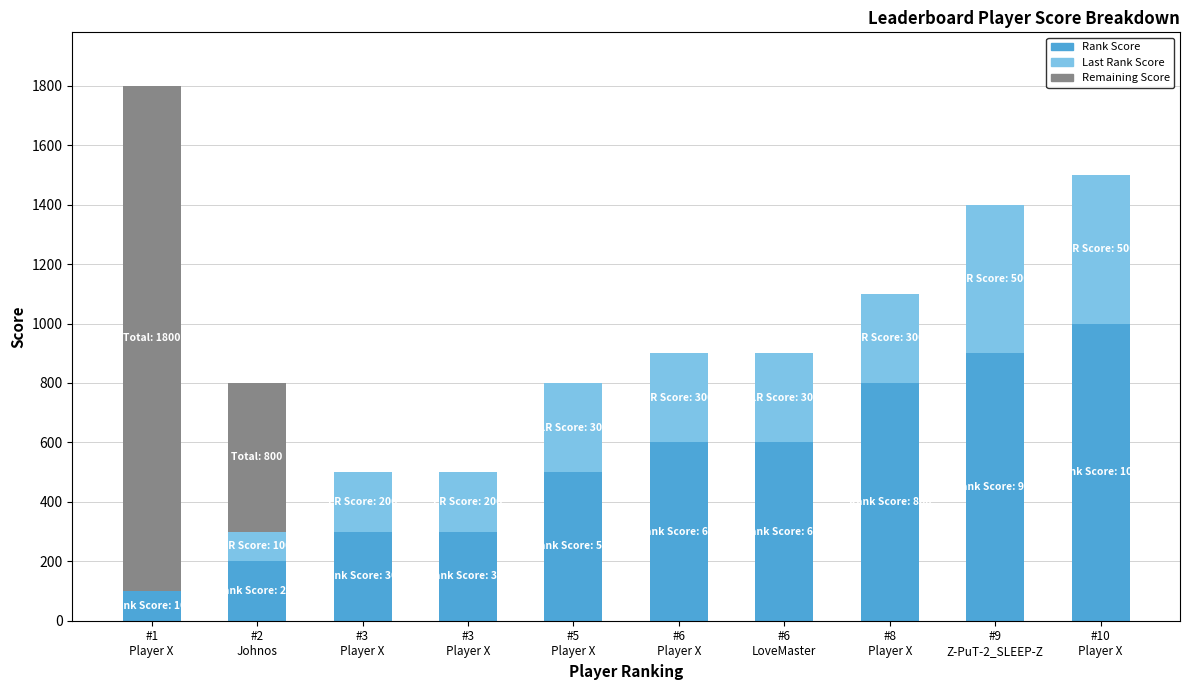

Rank the series by their maximum value, from highest to lowest.

Remaining Score, Rank Score, Last Rank Score